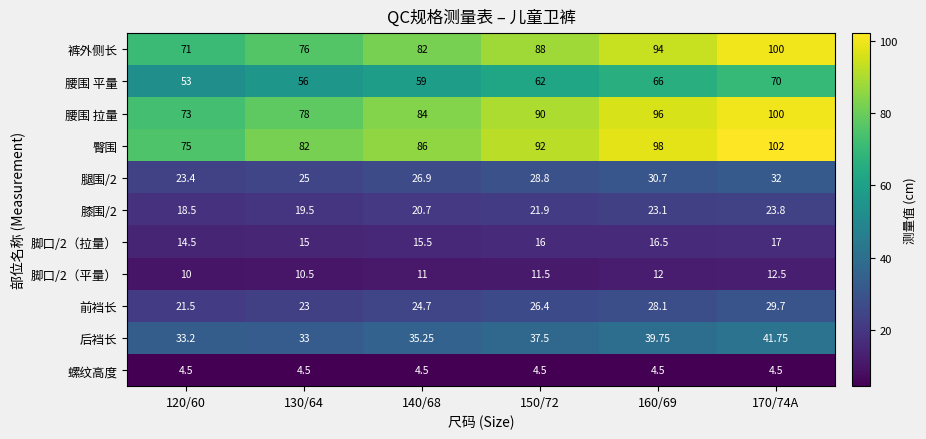

Is the value of 腿围/2 at 130/64 greater than the value of 脚口/2（平量） at 120/60?

Yes